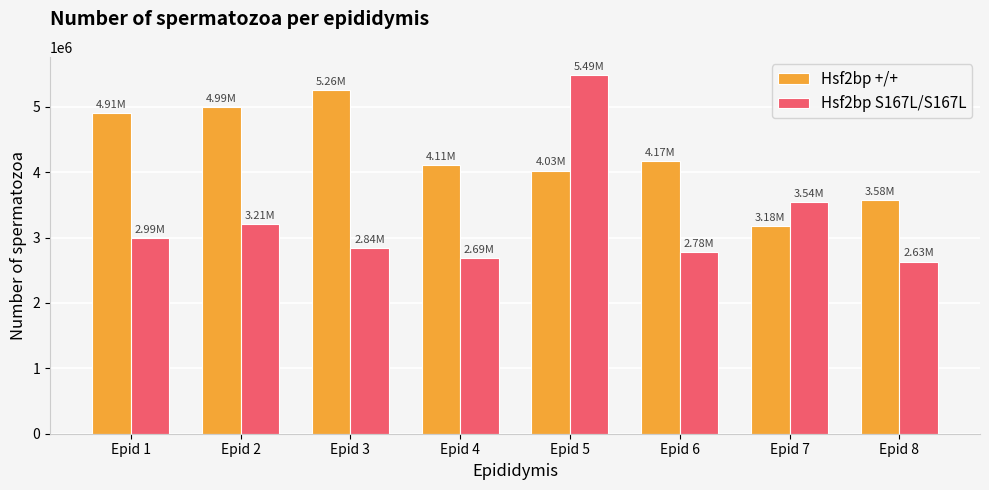

What is the total value across all series at Epid 7?

6722222